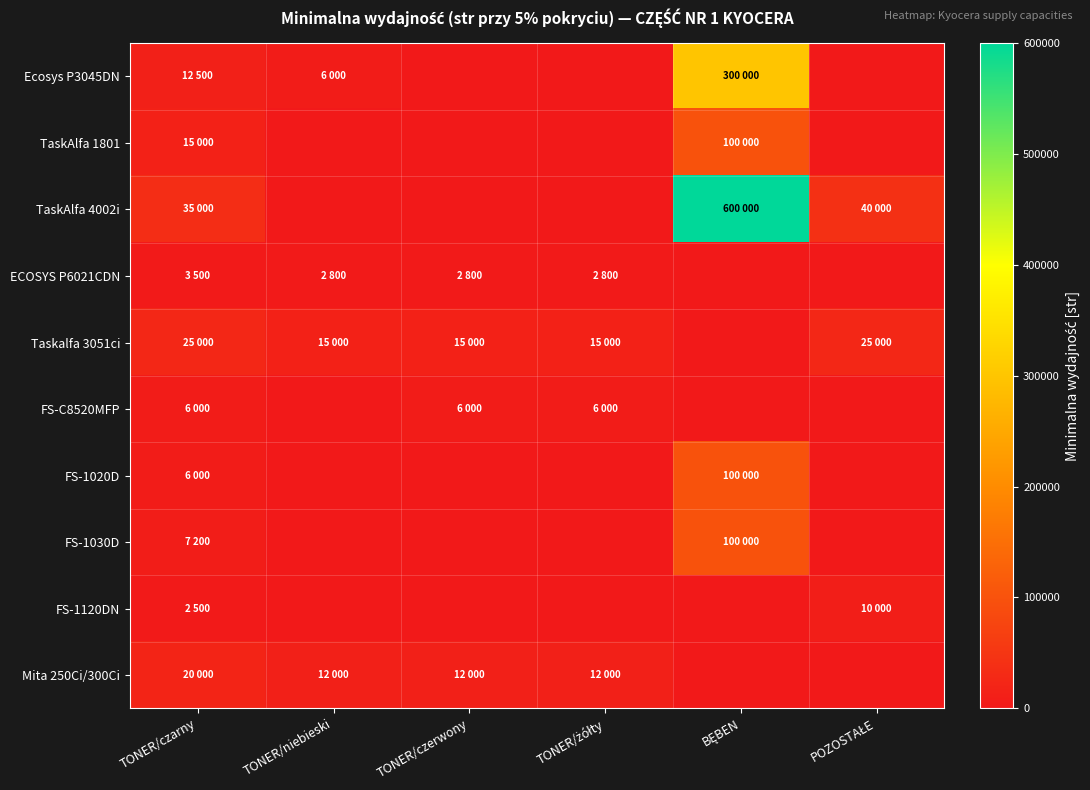

How many series are shown in this chart?

10